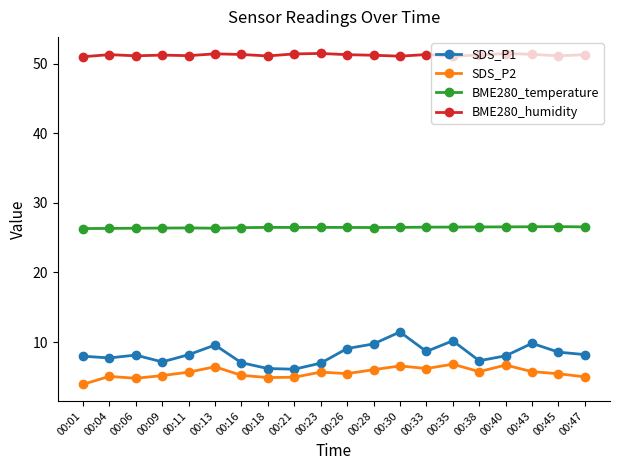

How many categories are shown in the chart?

20